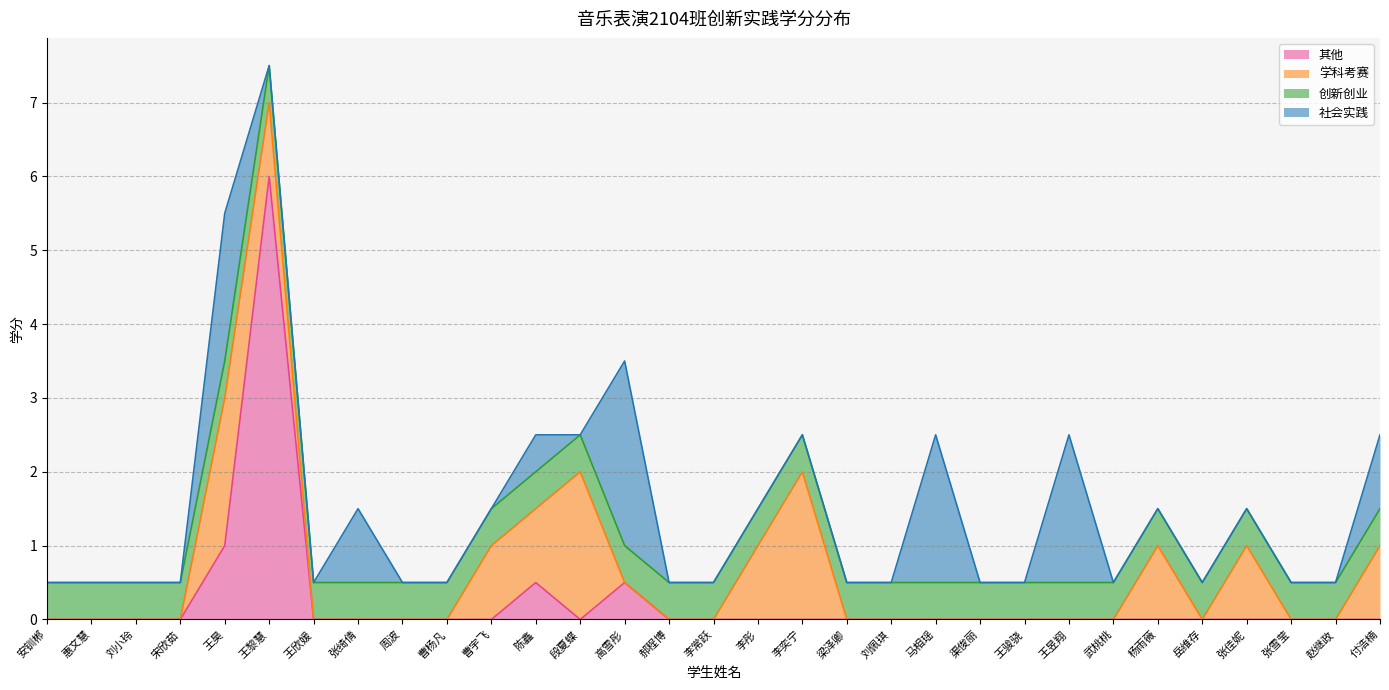

What is the approximate value of 其他 at 王昊?

1.0